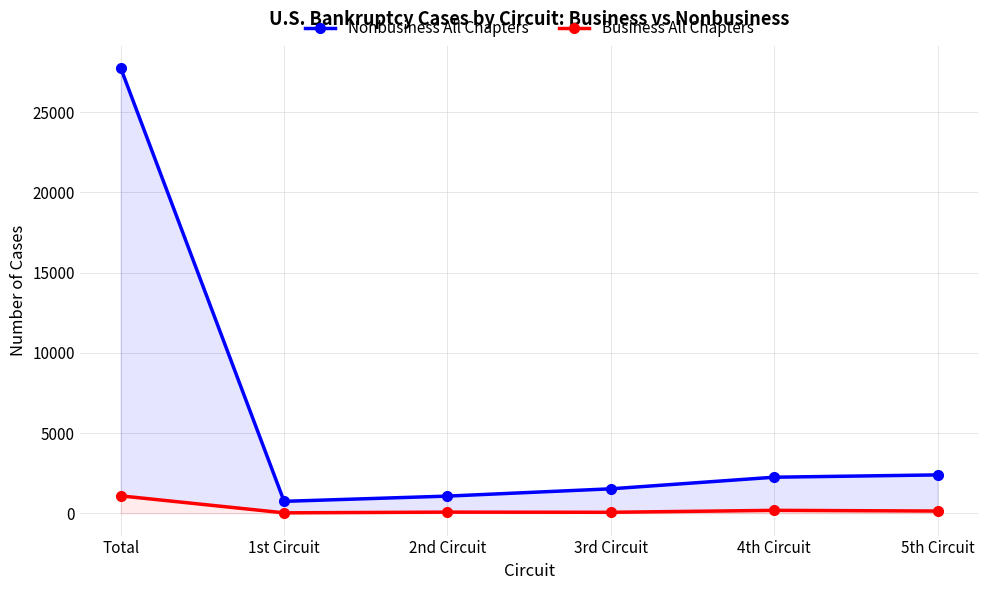

What is the label of the 5th point from the right?

1st Circuit